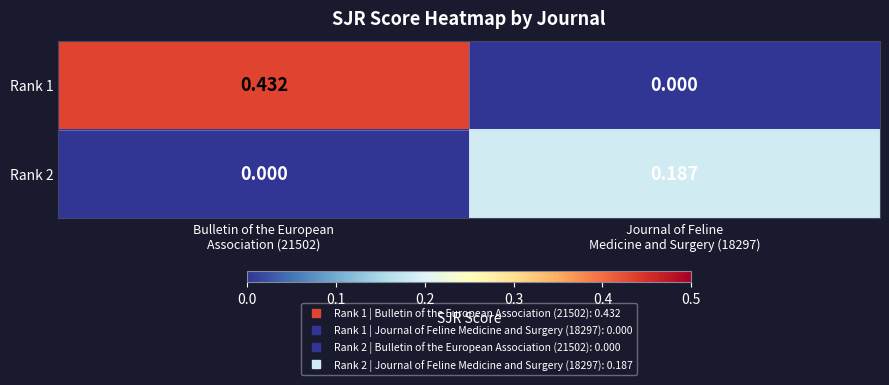

Which series has the widest spread of values?

Rank 1